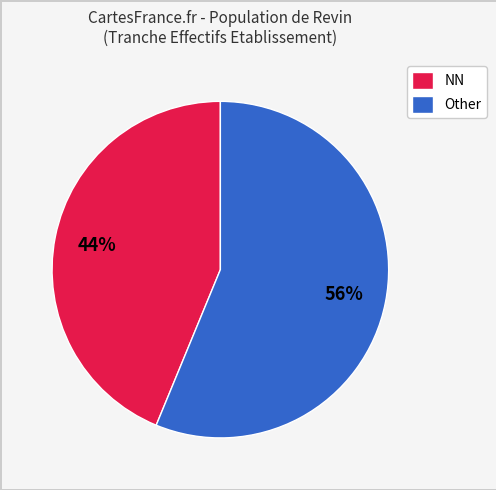

Which category has the smallest portion of the pie?

NN